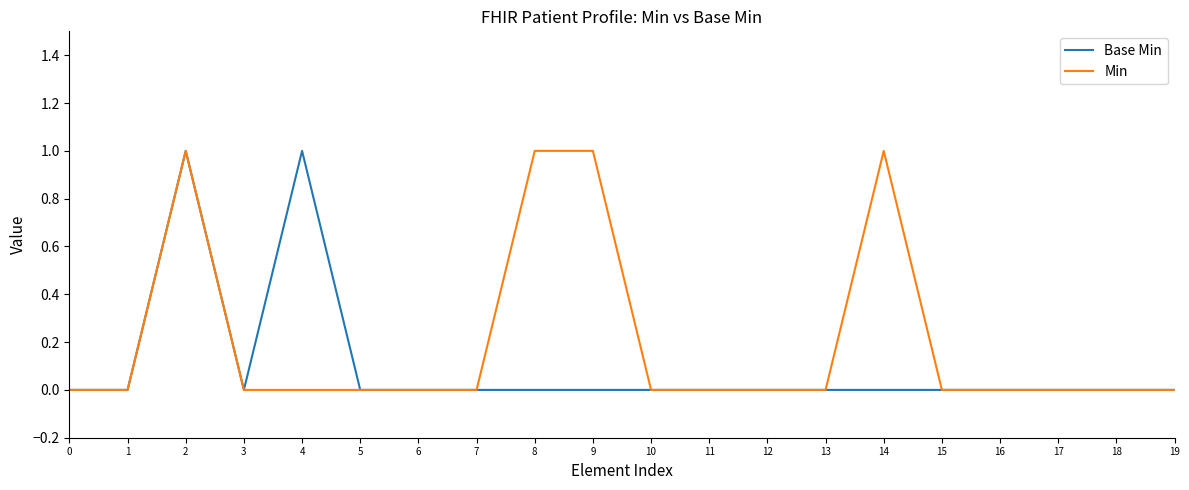

Is it true that Min equals 0 at 12?

True